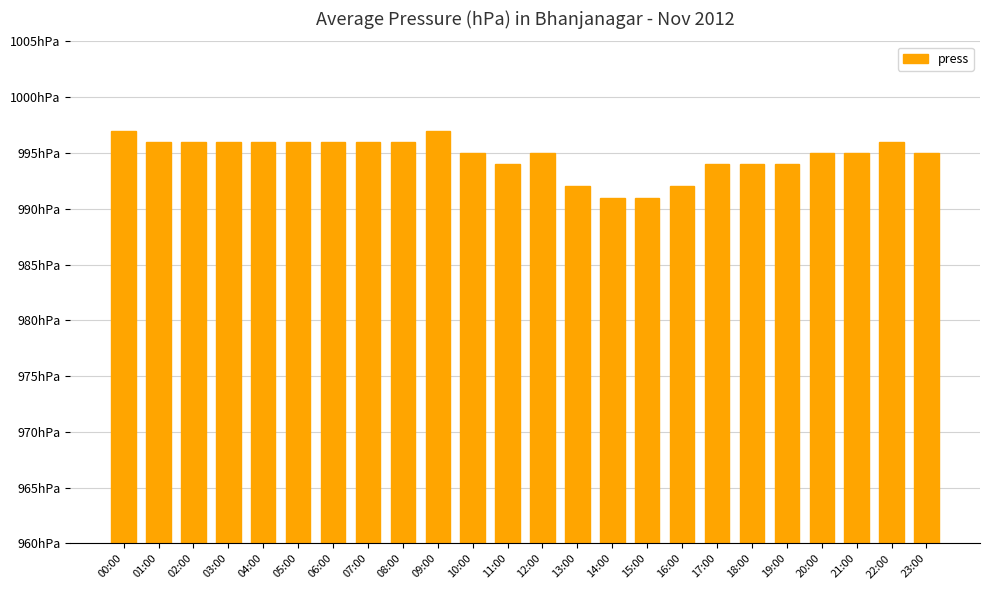

Rank the categories by value from lowest to highest.

14:00, 15:00, 13:00, 16:00, 11:00, 17:00, 18:00, 19:00, 10:00, 12:00, 20:00, 21:00, 23:00, 01:00, 02:00, 03:00, 04:00, 05:00, 06:00, 07:00, 08:00, 22:00, 00:00, 09:00